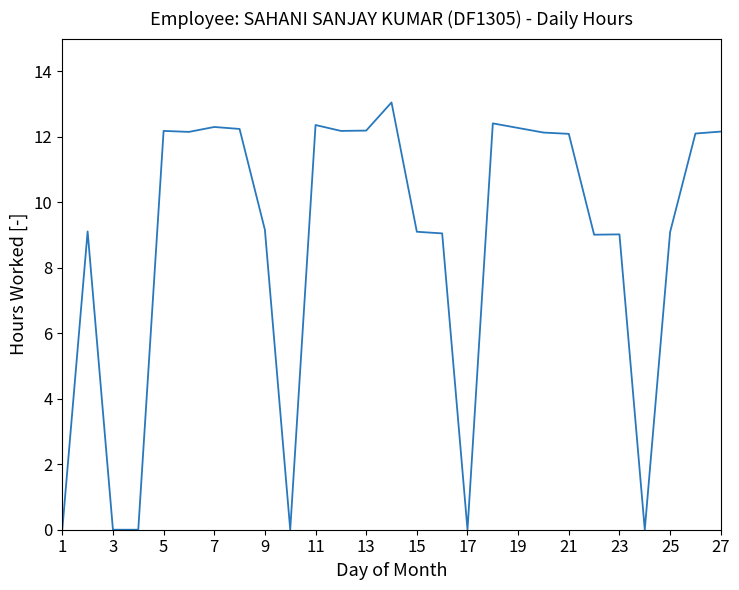

What is the maximum value shown in the chart?

13.1